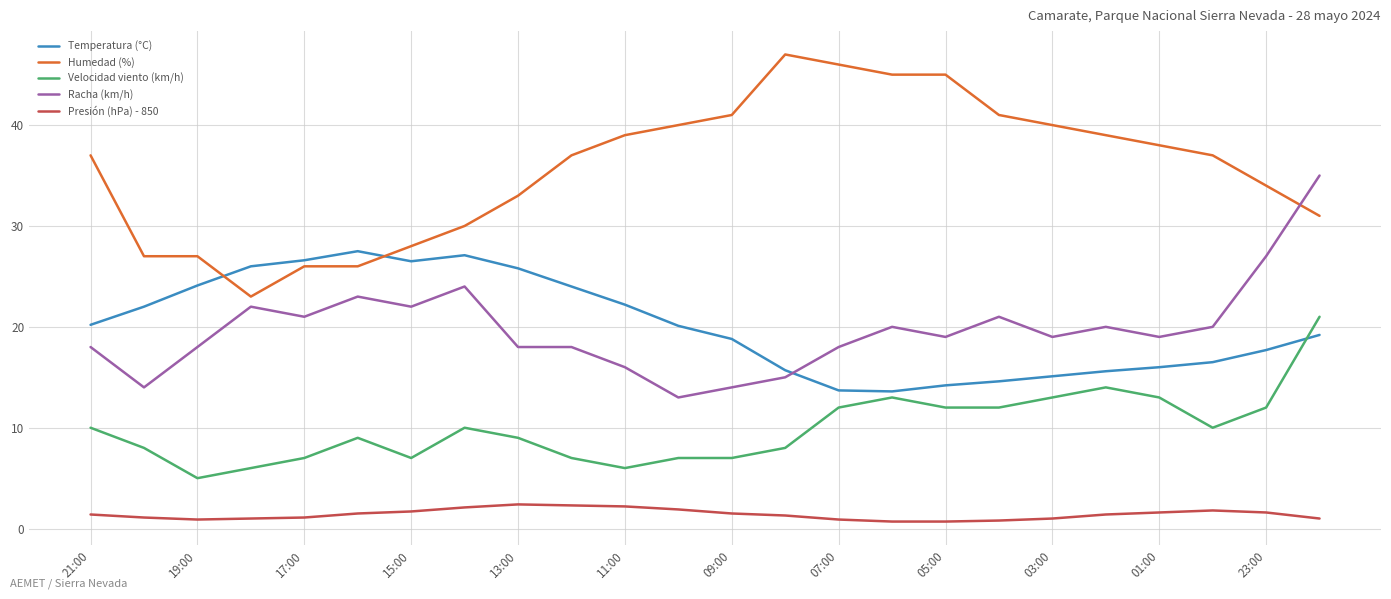

List the series in order of their peak value, highest first.

Humedad (%), Racha (km/h), Temperatura (°C), Velocidad viento (km/h), Presión (hPa) - 850